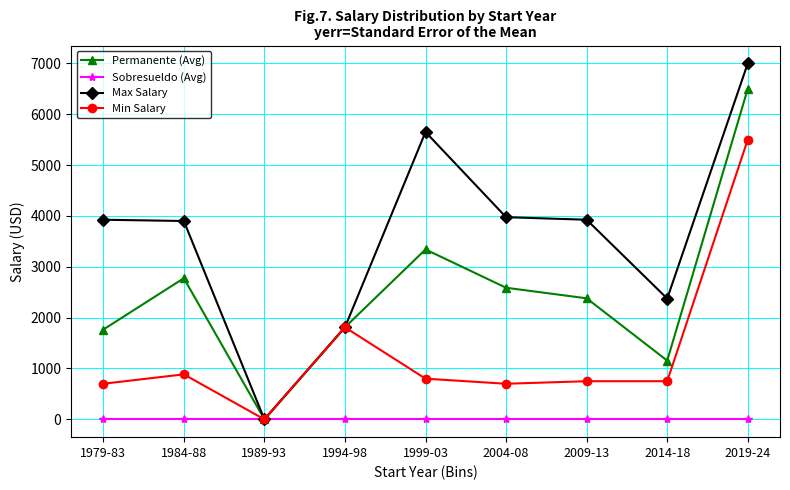

What position from the right is 2014-18?

2